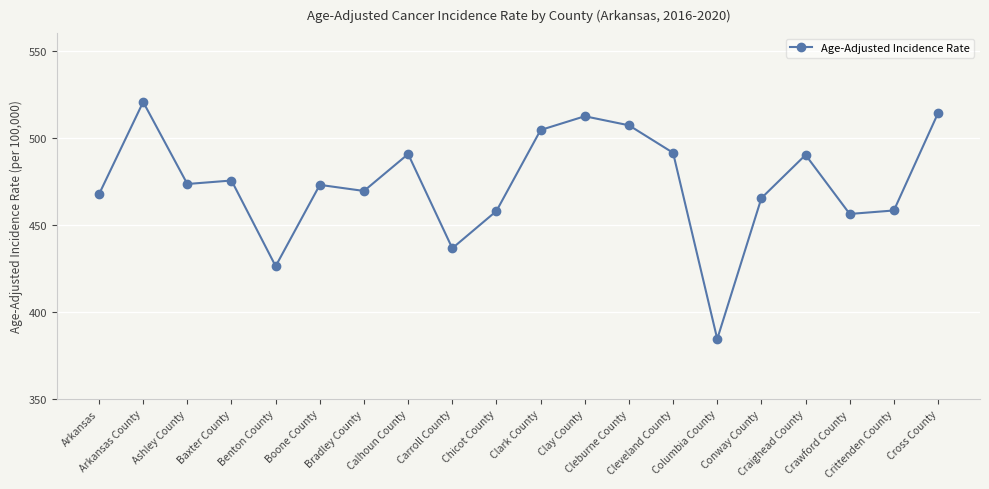

What is the change in value from Chicot County to Cross County?

+56.2